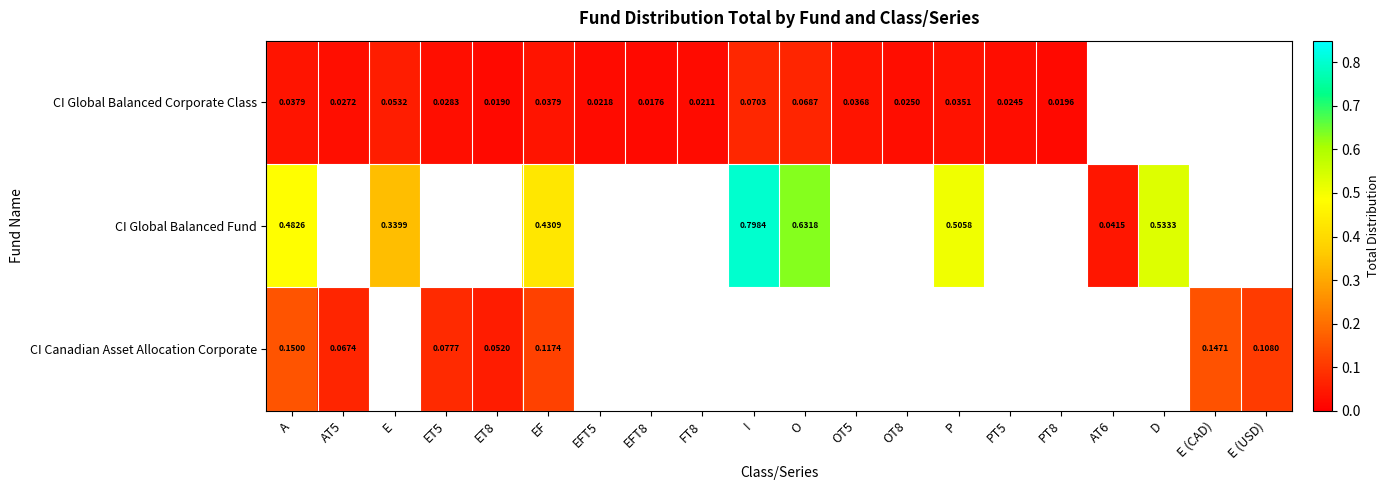

Is the value of CI Canadian Asset Allocation Corporate at AT5 greater than the value of CI Global Balanced Fund at A?

No